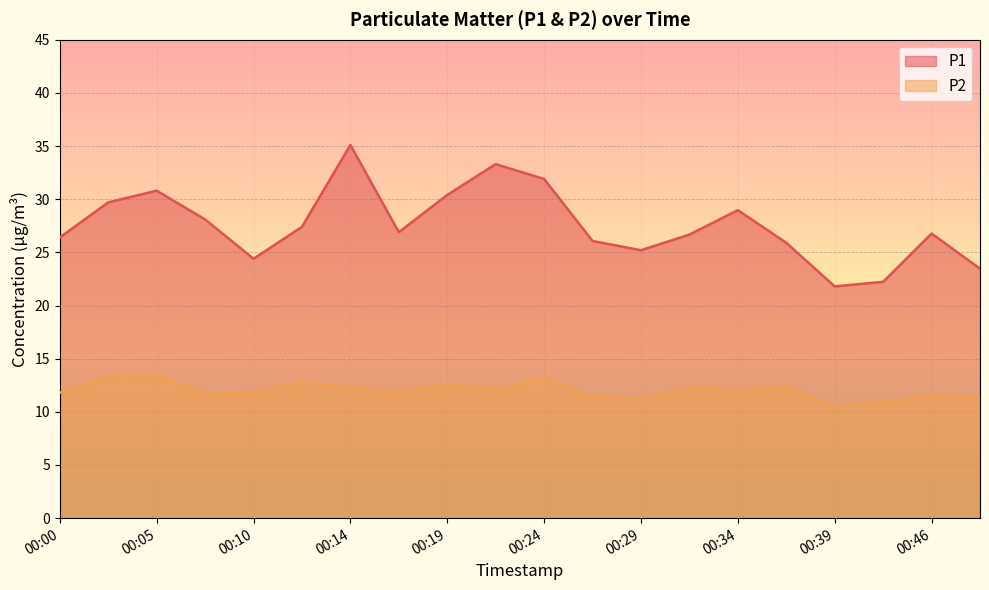

What is the average value of the P2 series?

12.0